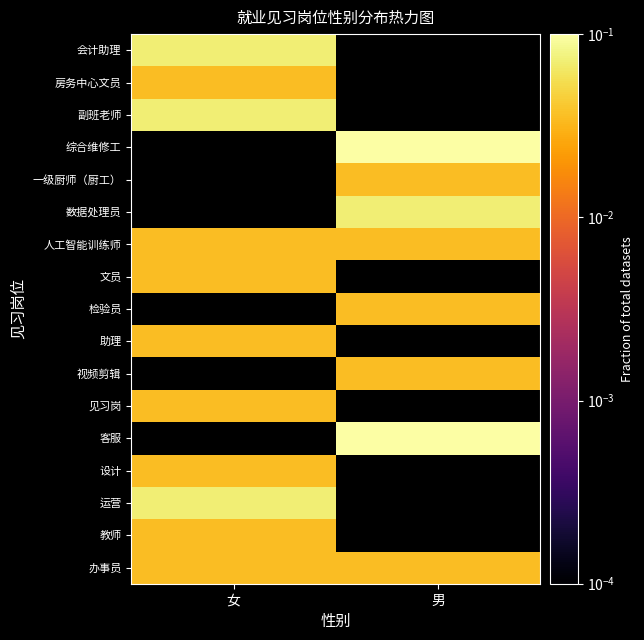

Where is 见习岗 nearest to the value 0?

女